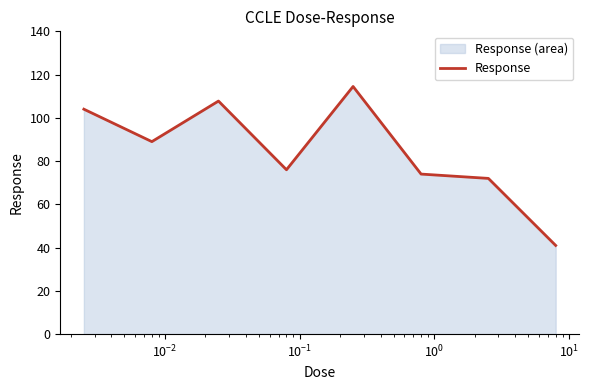

What is the difference between the maximum and second lowest values?

42.5